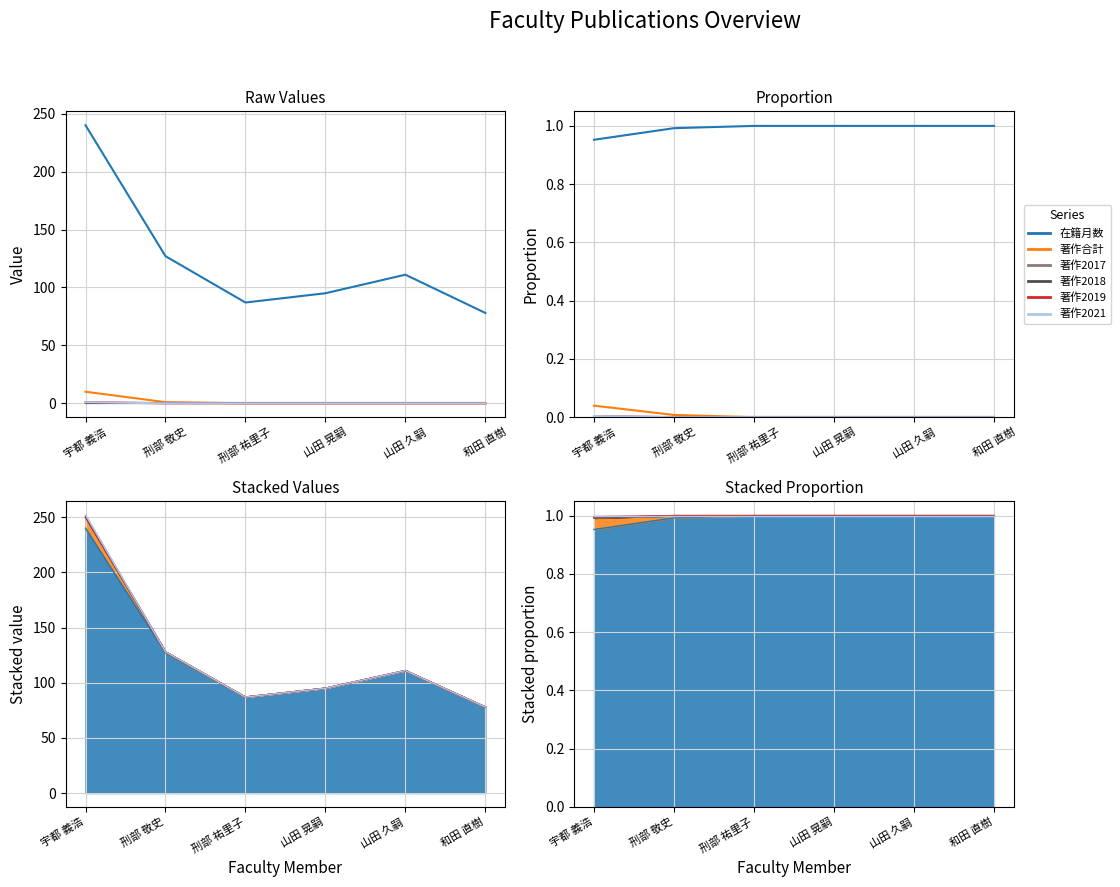

What is the difference between the highest and lowest values at 和田 直樹?

1.0